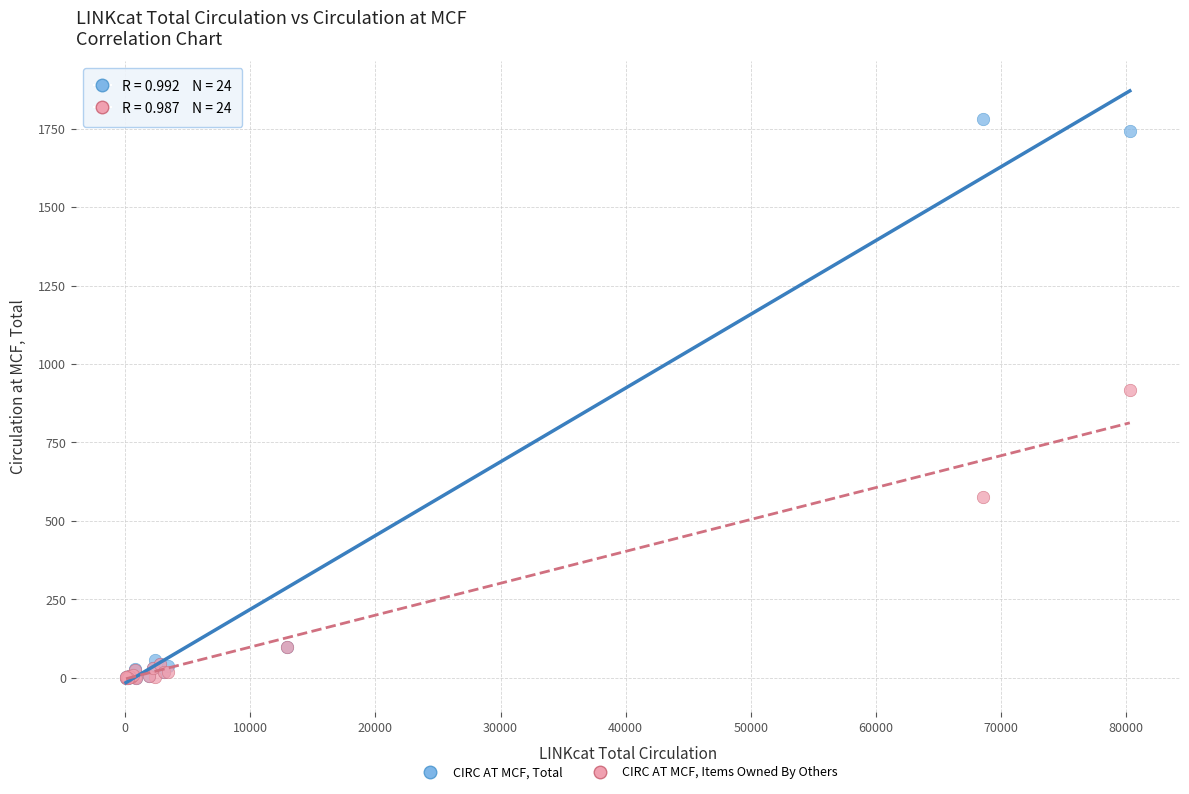

Across all series, what Y value is closest to 891?

918